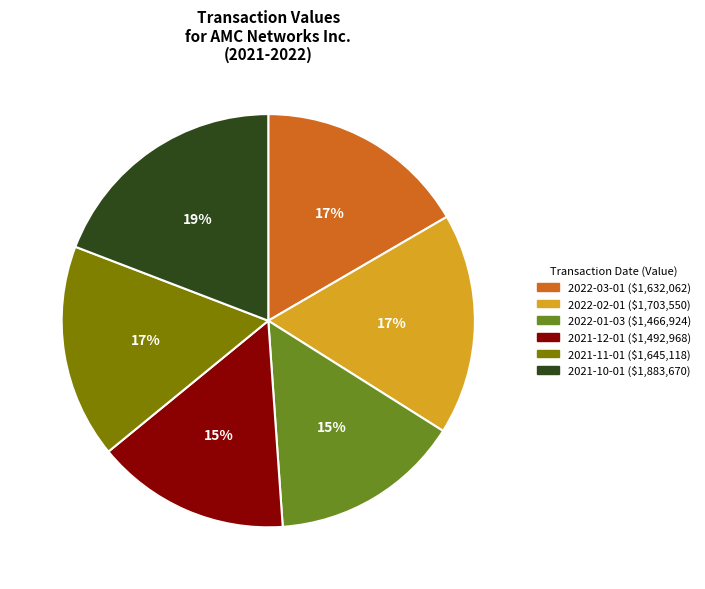

Which slice is the largest?

2021-10-01